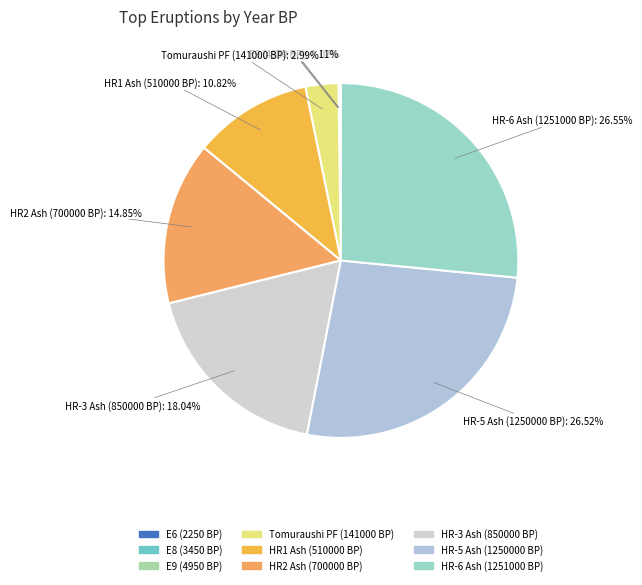

Does any single category account for the majority?

No